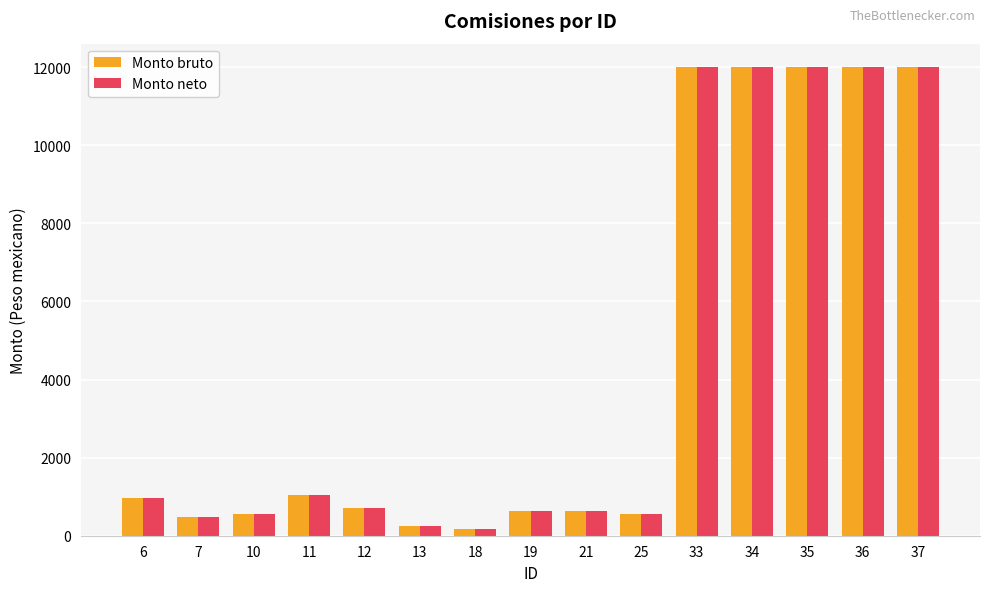

True or false: Monto neto has a value of 6668.7 at 35.

False